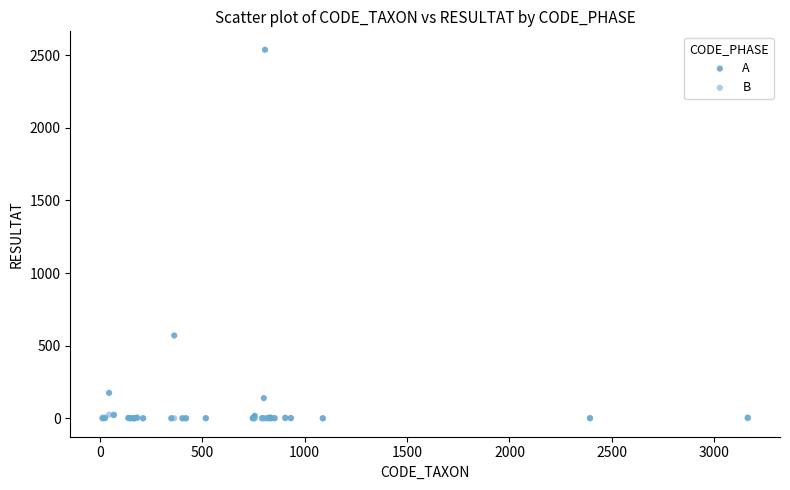

In the A series, what Y value is closest to 1268?

570